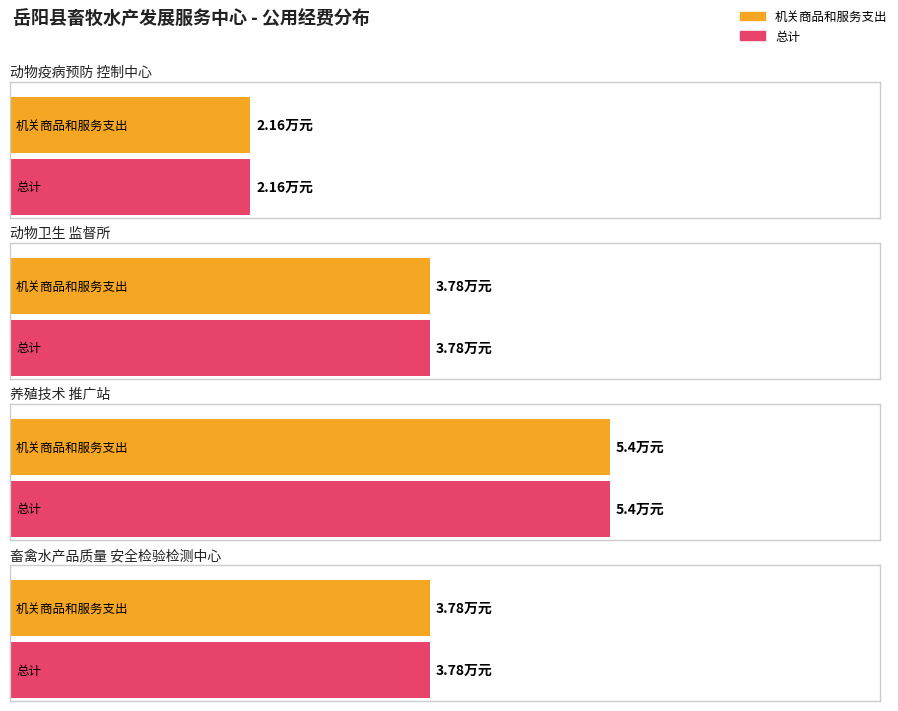

Read the 机关商品和服务支出 value at 岳阳县动物卫生监督所.

3.8